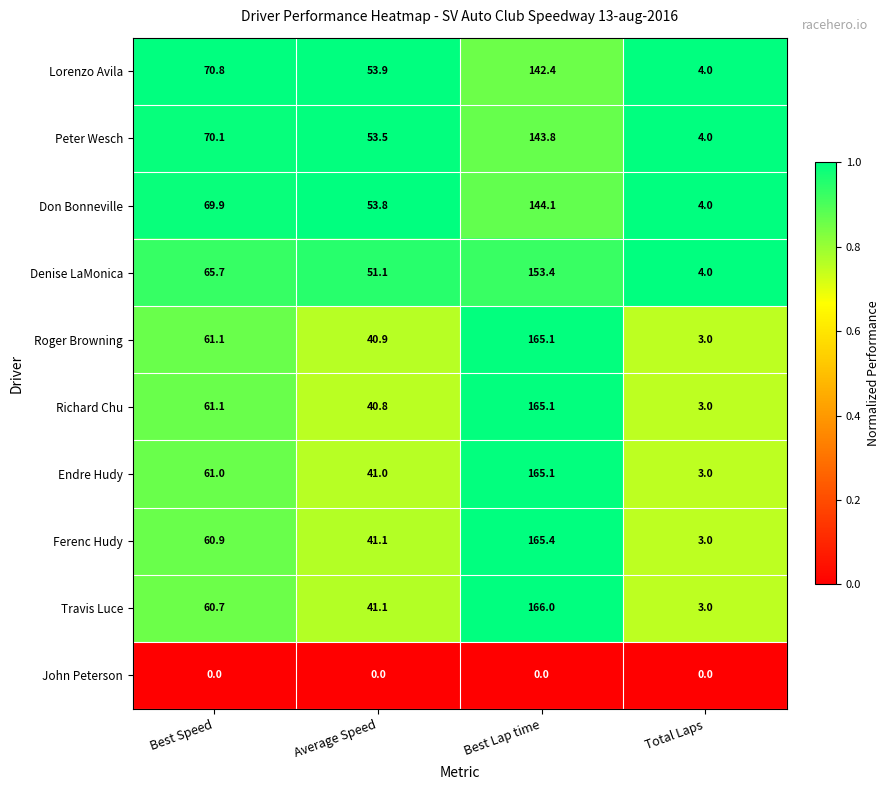

List the labels in order of Ferenc Hudy value, largest first.

Best Lap time, Best Speed, Average Speed, Total Laps